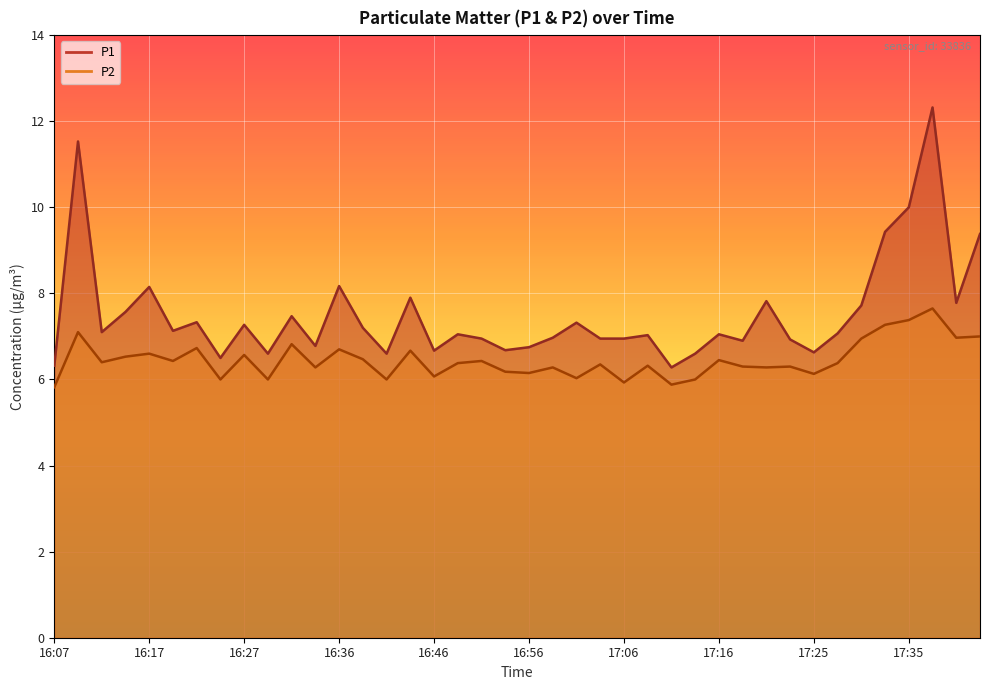

Does the chart display data point markers on the line(s)?

No